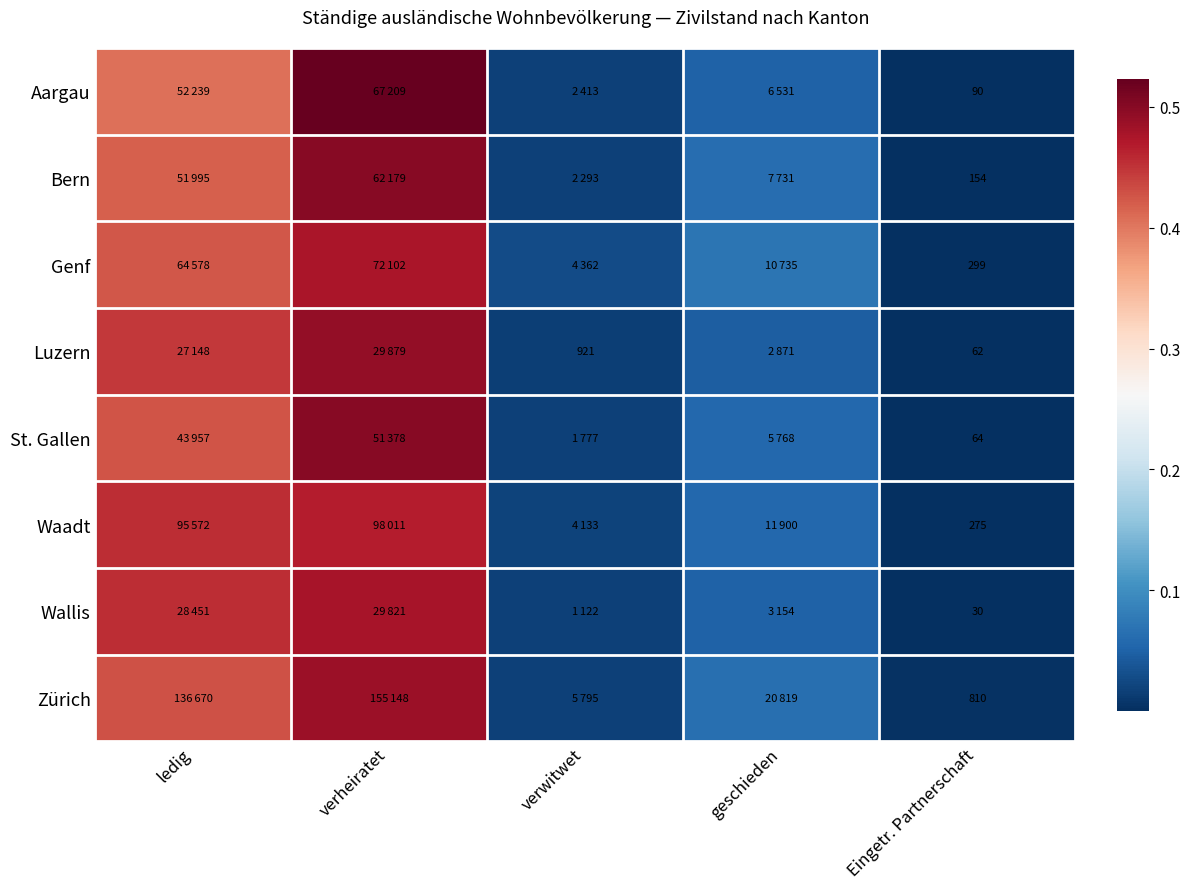

What is the sum of the Aargau values at Eingetr. Partnerschaft and verheiratet?

0.5